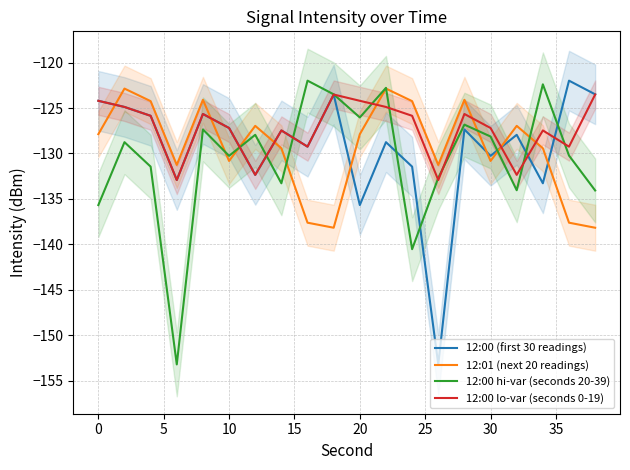

The value of 12:00 (first 30 readings) at 20 is -184.3. True or false?

False